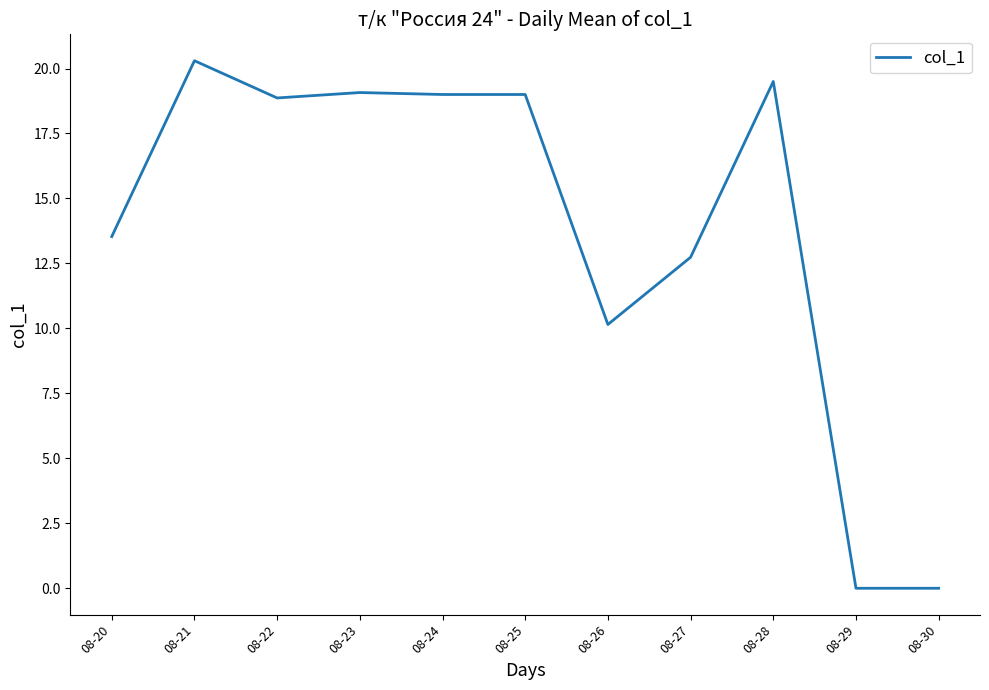

What is the difference between the maximum and minimum values?

20.3